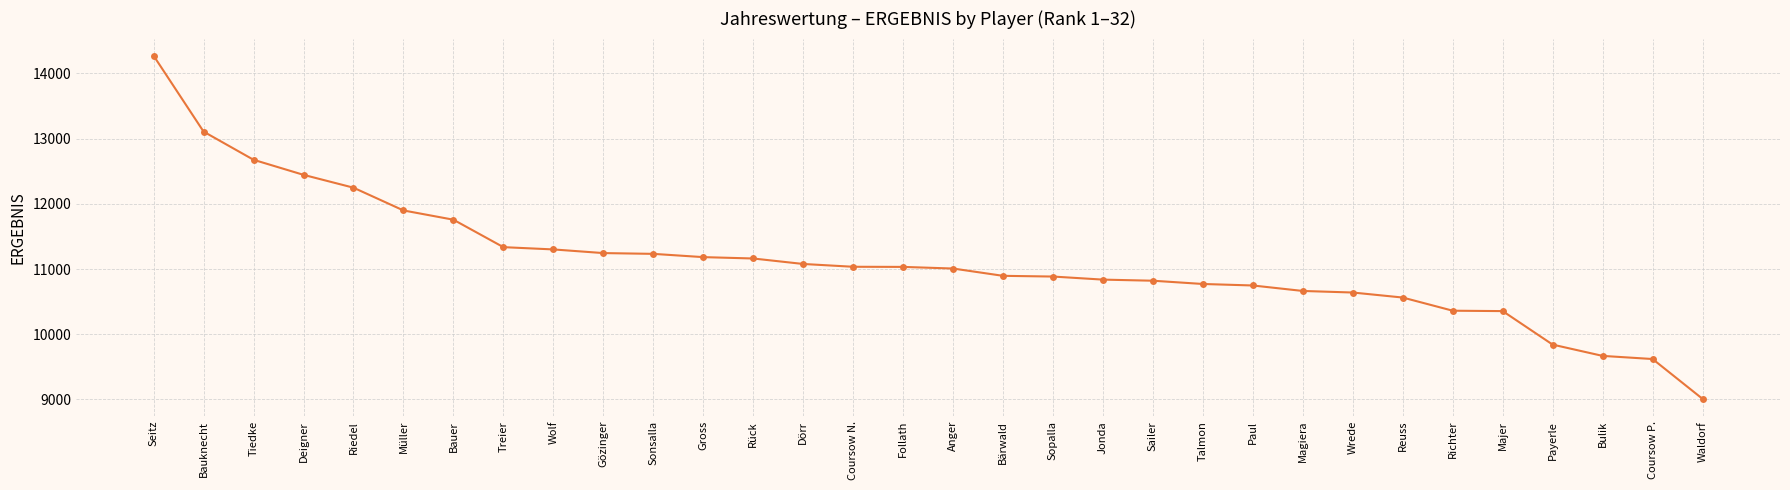

Count the number of data series in this chart.

1